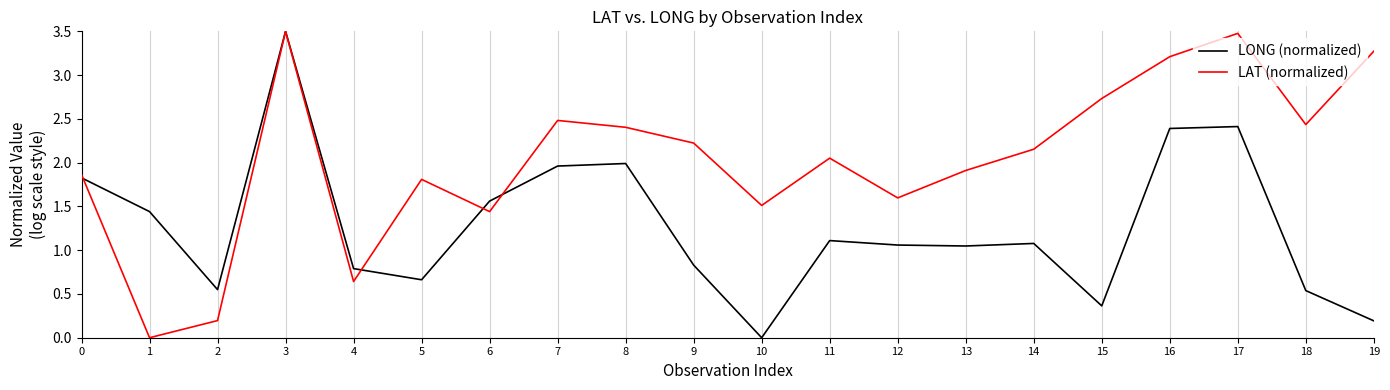

At which category does LONG (normalized) reach its first local valley?

2